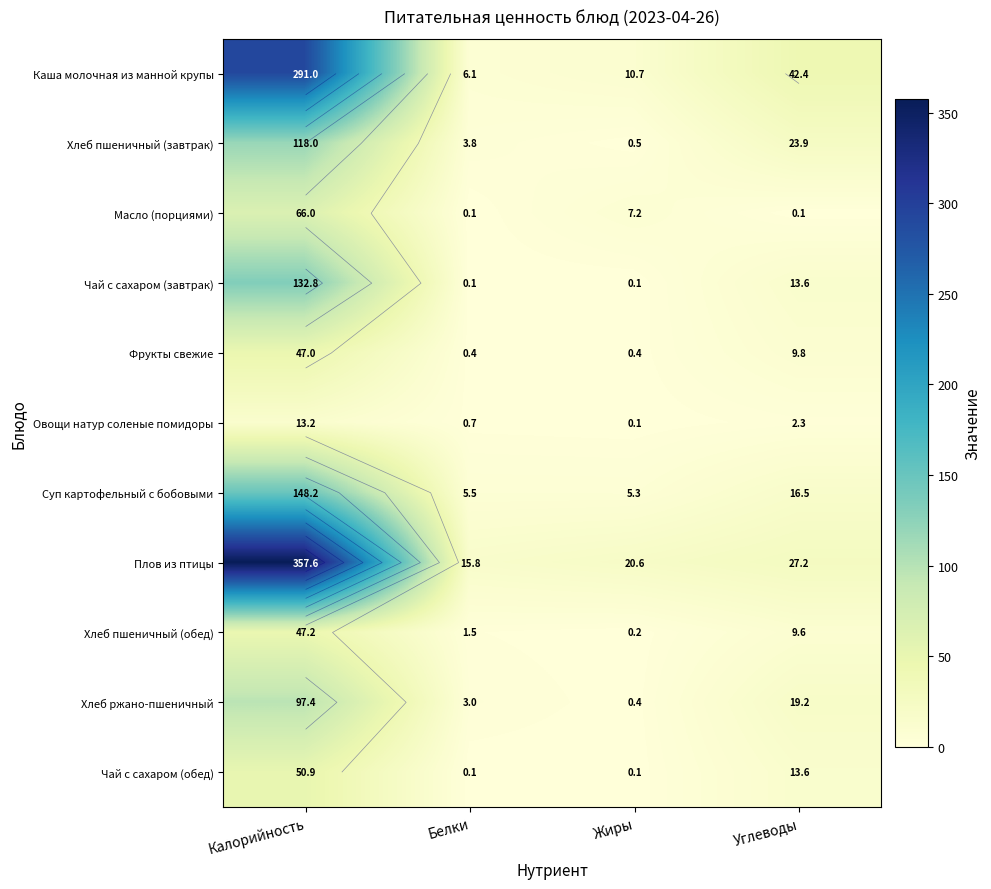

The Хлеб пшеничный (обед) series shows 0.2 at Жиры. True or false?

True